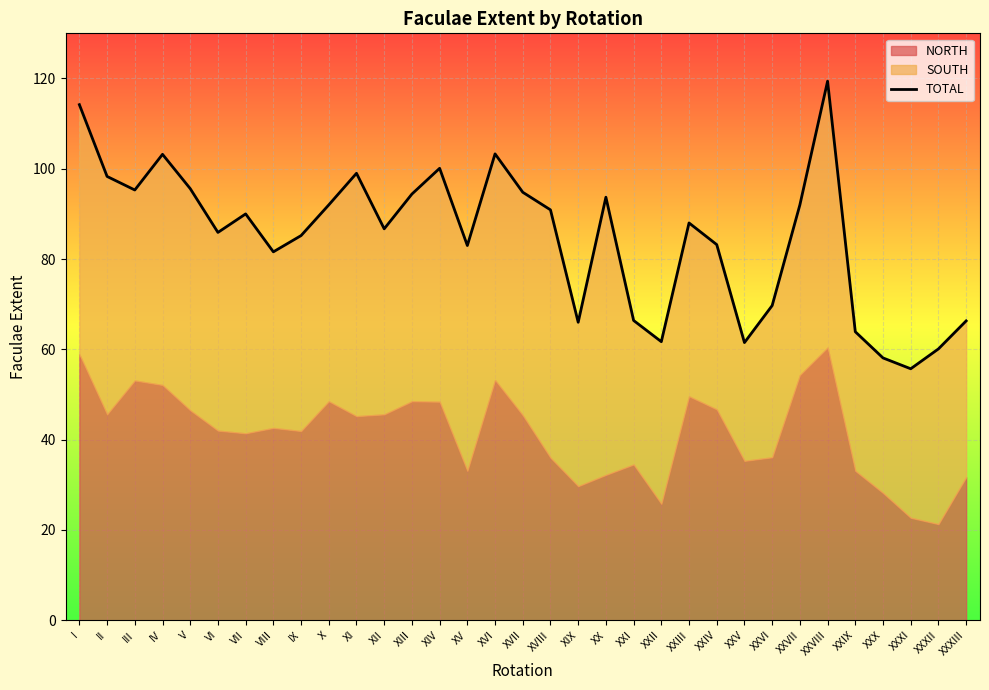

Which label corresponds to the smallest value in the chart?

XXXI